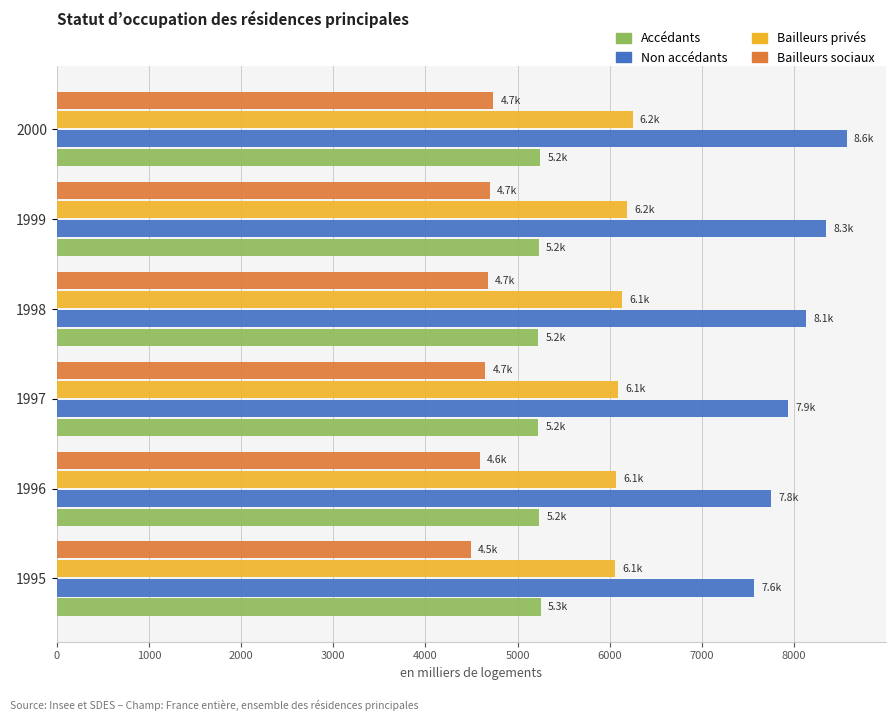

What is the average value of the Bailleurs privés series?

6129.5